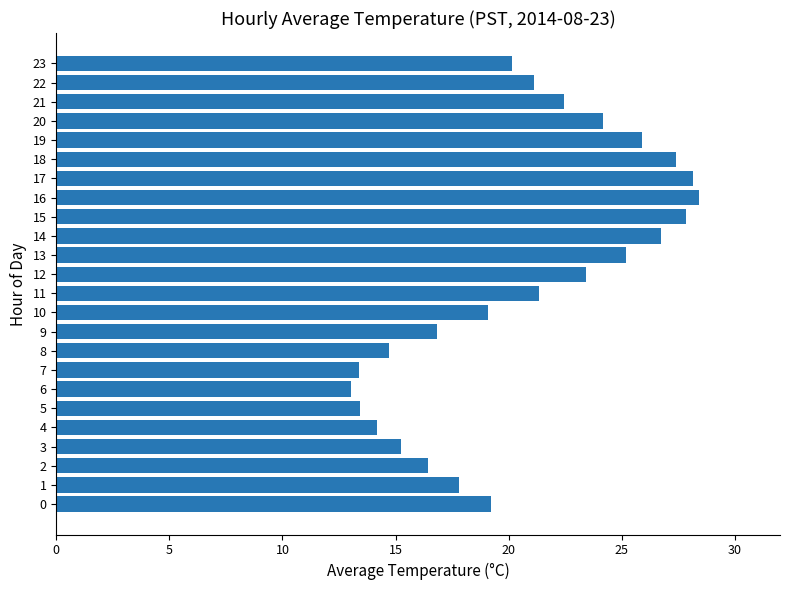

What is the difference between the second highest and minimum values?

15.1